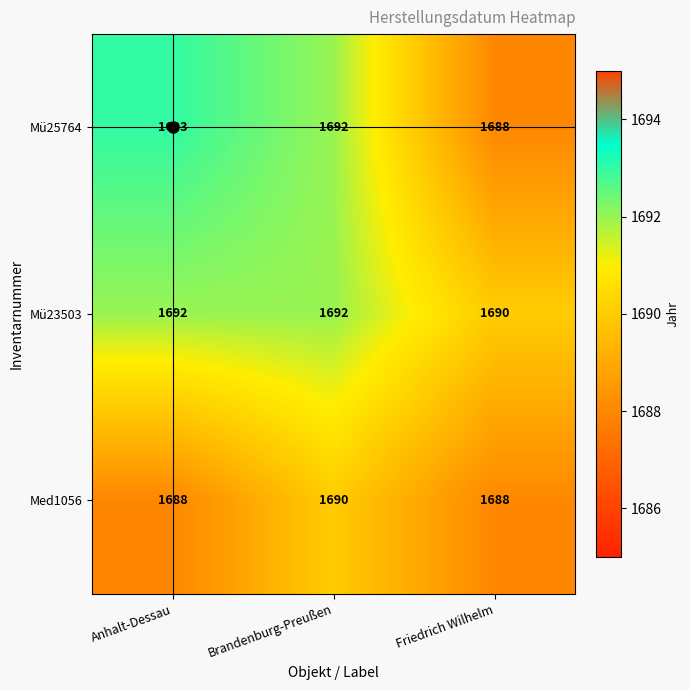

Which series changed the most between Anhalt-Dessau and Brandenburg-Preußen?

Med1056